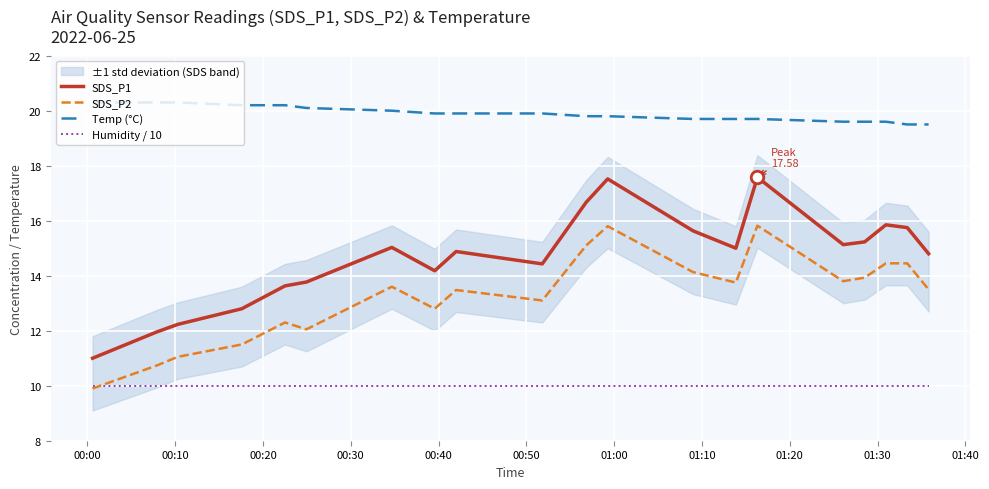

Count the number of categories in the chart.

20